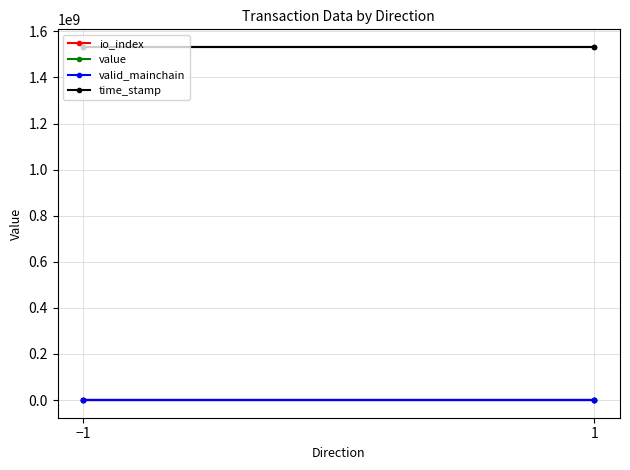

Which category has the lowest value across all series?

1